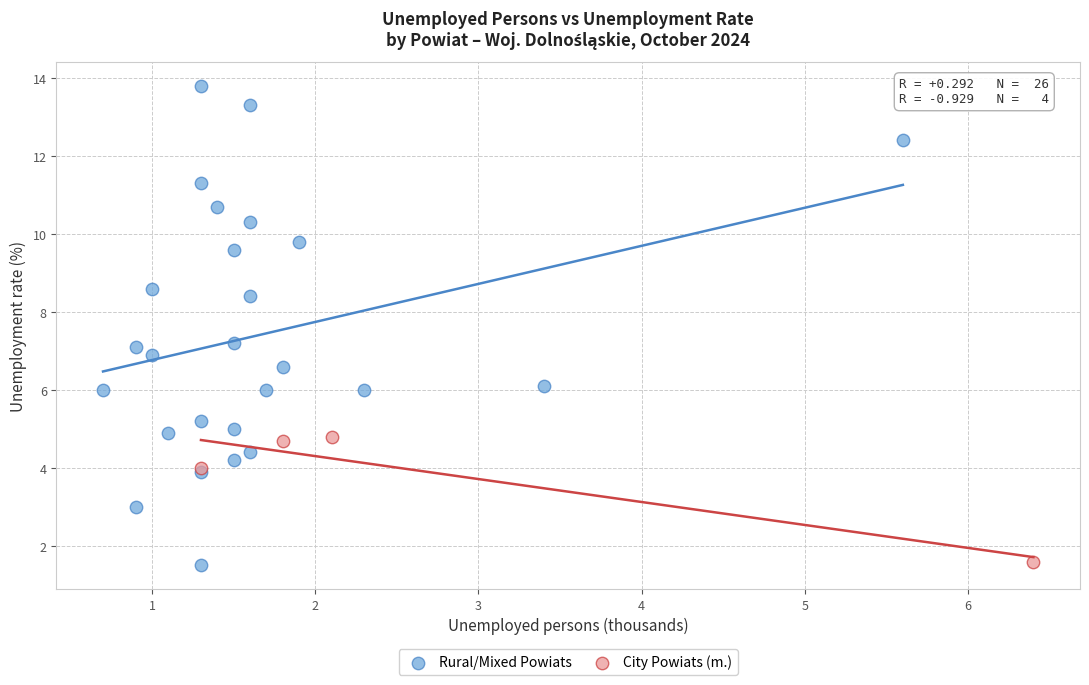

Which series reaches the maximum Y coordinate?

Rural/Mixed Powiats